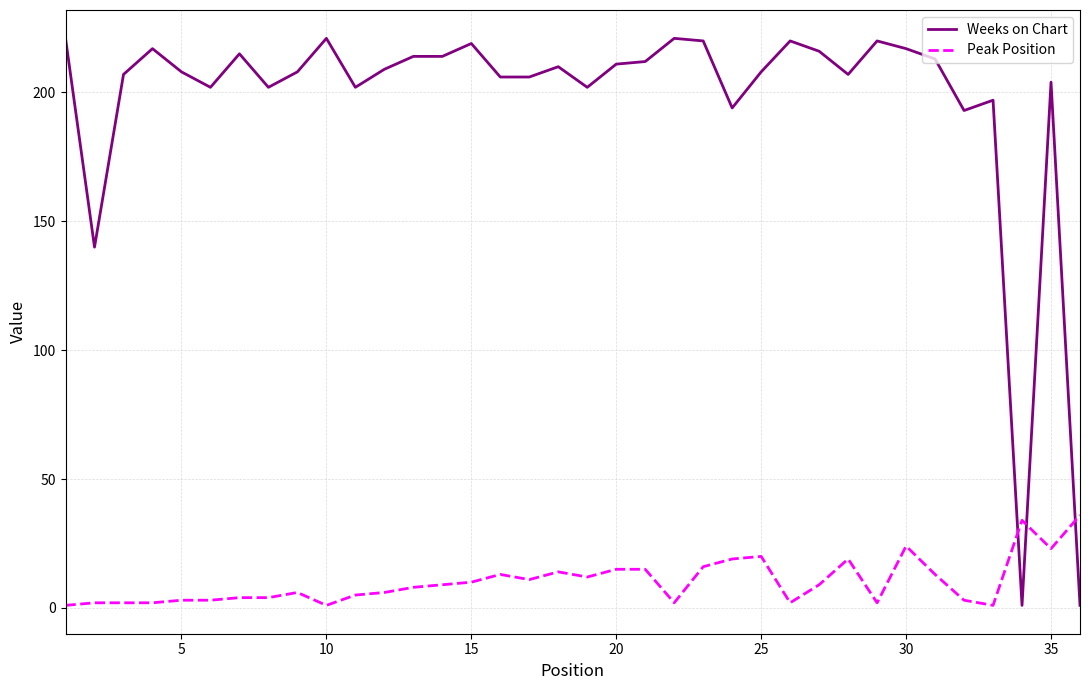

Which series ends up on top after the final intersection of Peak Position and Weeks on Chart?

Peak Position